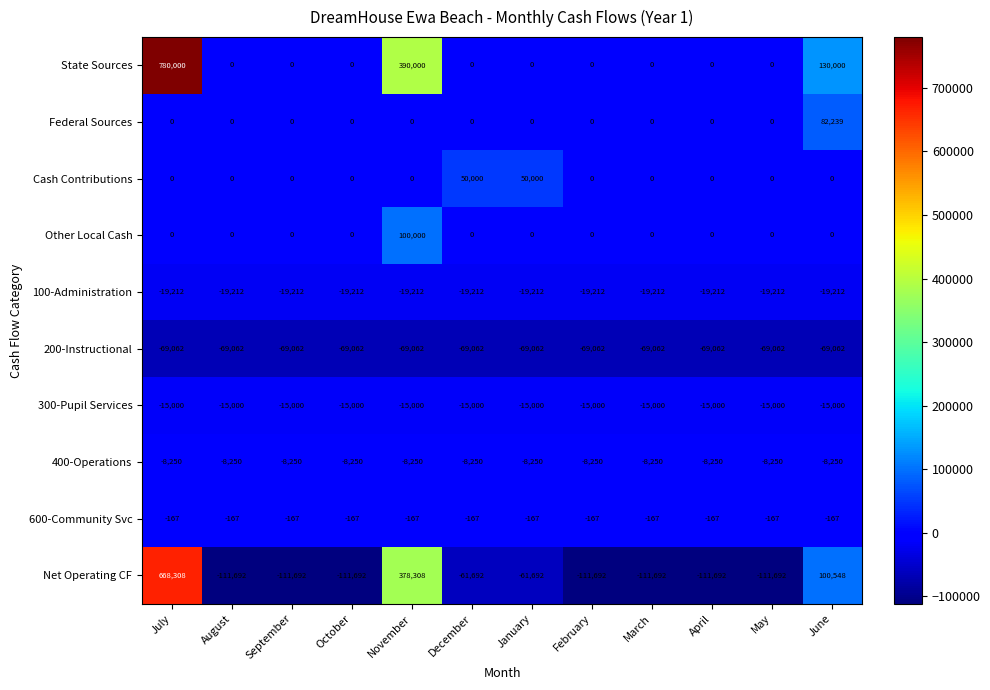

True or false: Other Local Cash has a value of -45086 at October.

False